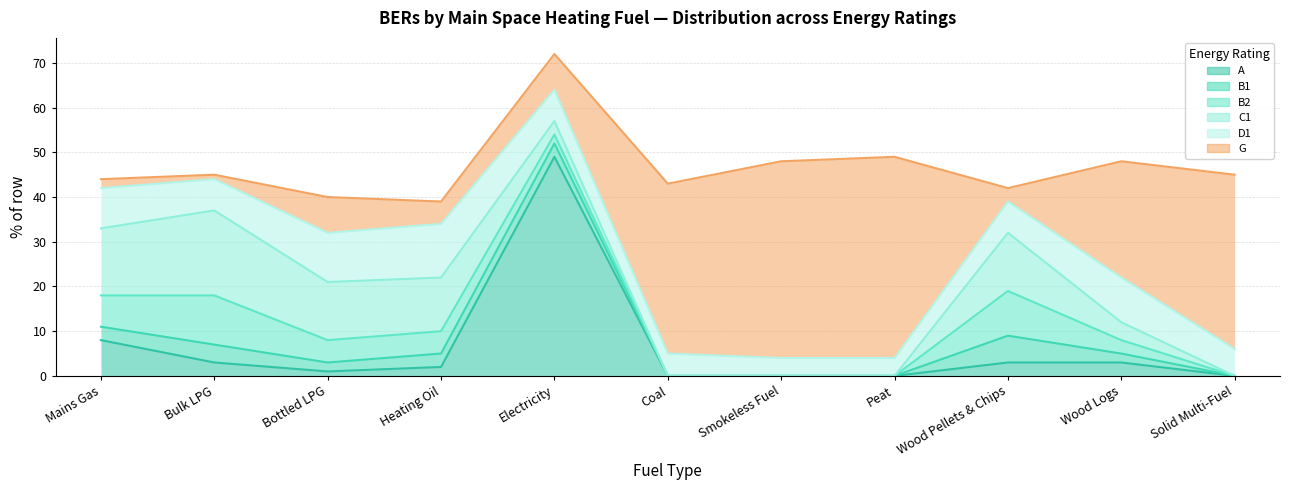

Between which two adjacent categories do B2 and G first intersect?

Bulk LPG and Bottled LPG